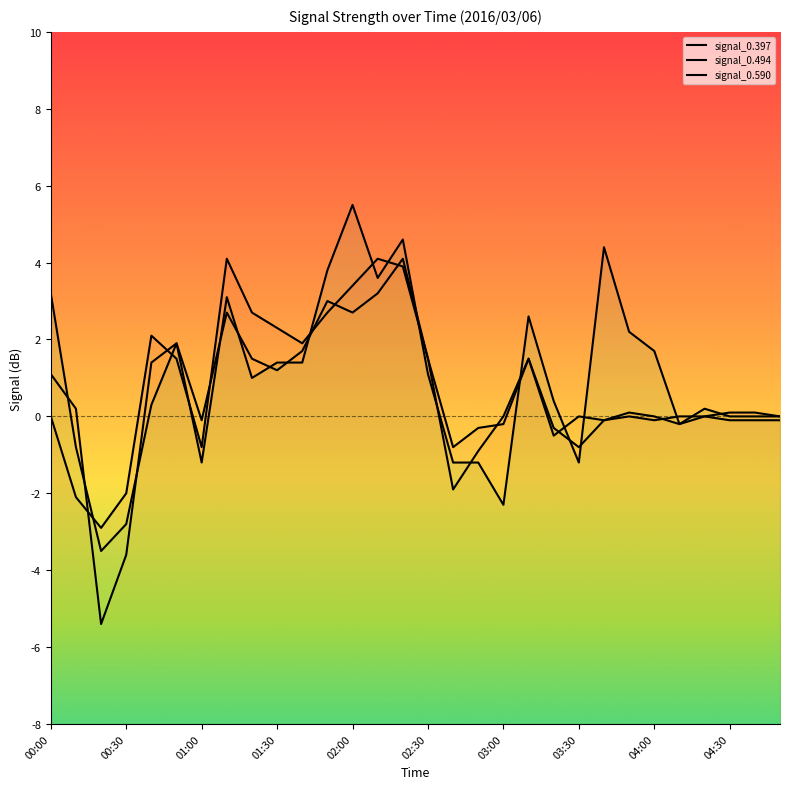

What is the maximum value for signal_0.397?

4.1